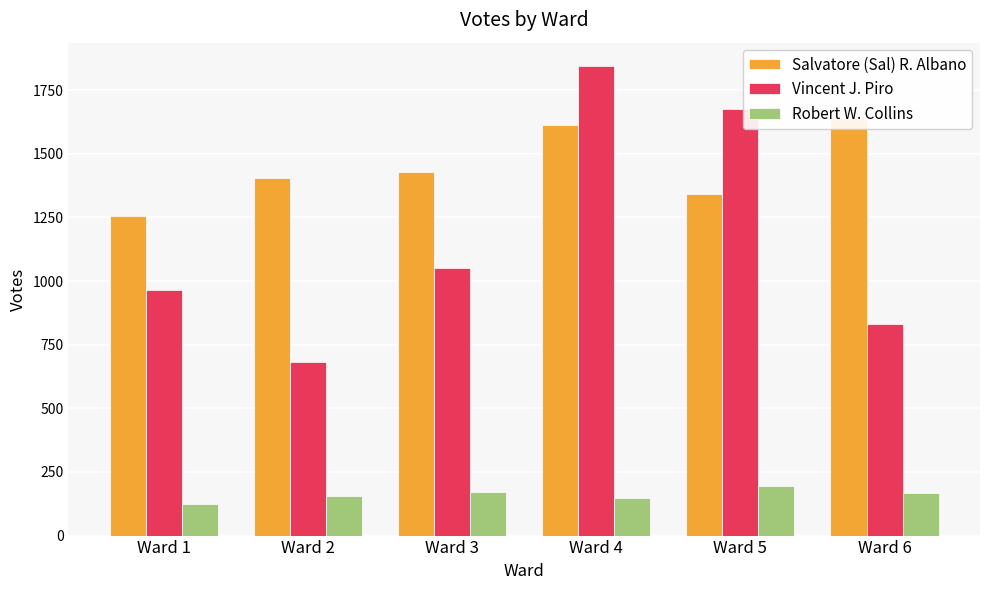

What is the difference between the maximum and minimum values in the Salvatore (Sal) R. Albano series?

387